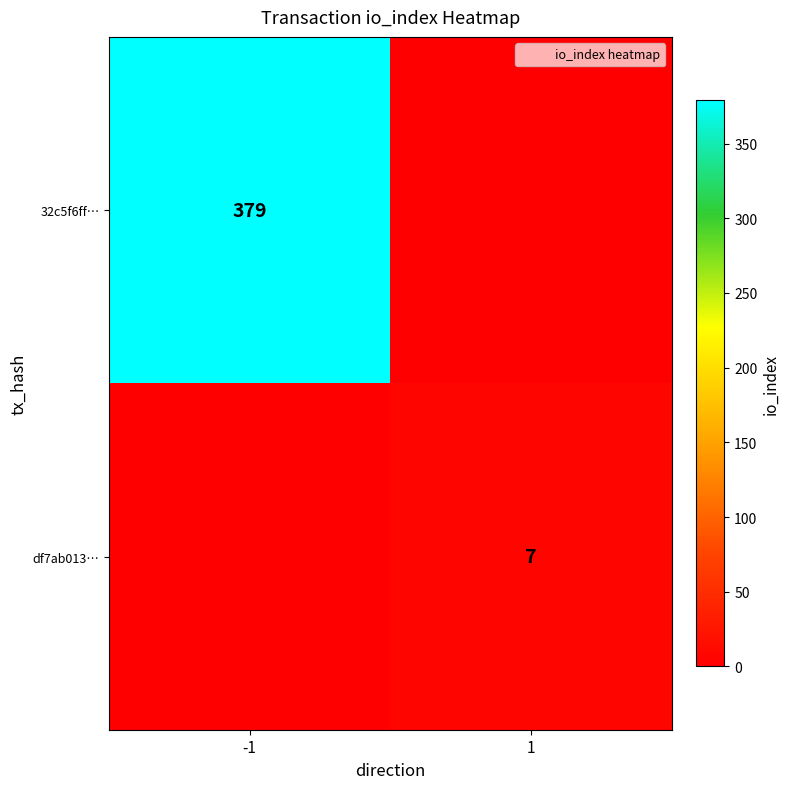

What is the sum of all df7ab013… values?

7